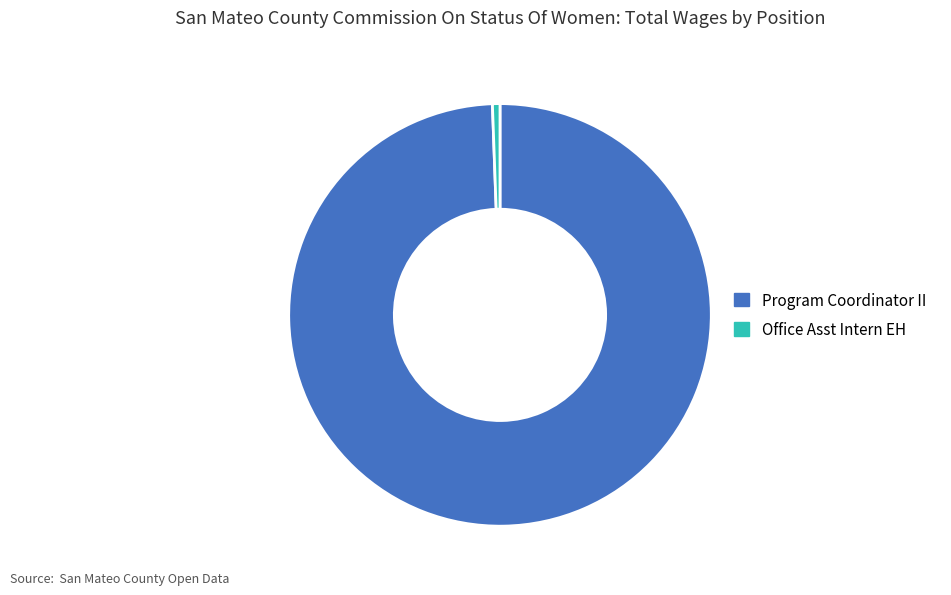

Which slice represents more than half of the pie?

Program Coordinator II